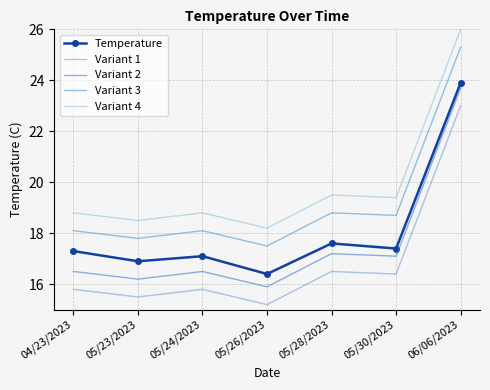

Where is Variant 3 nearest to the value 21?

05/28/2023